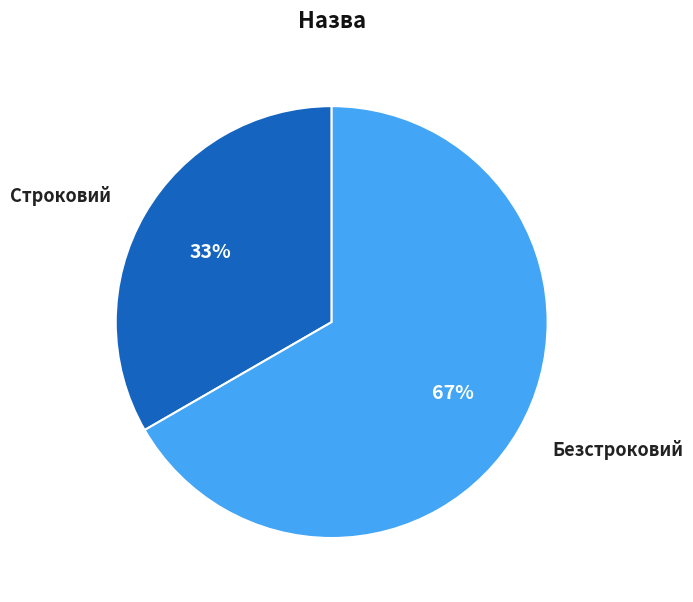

Approximately how many times larger is the value at Строковий compared to Безстроковий?

0.5